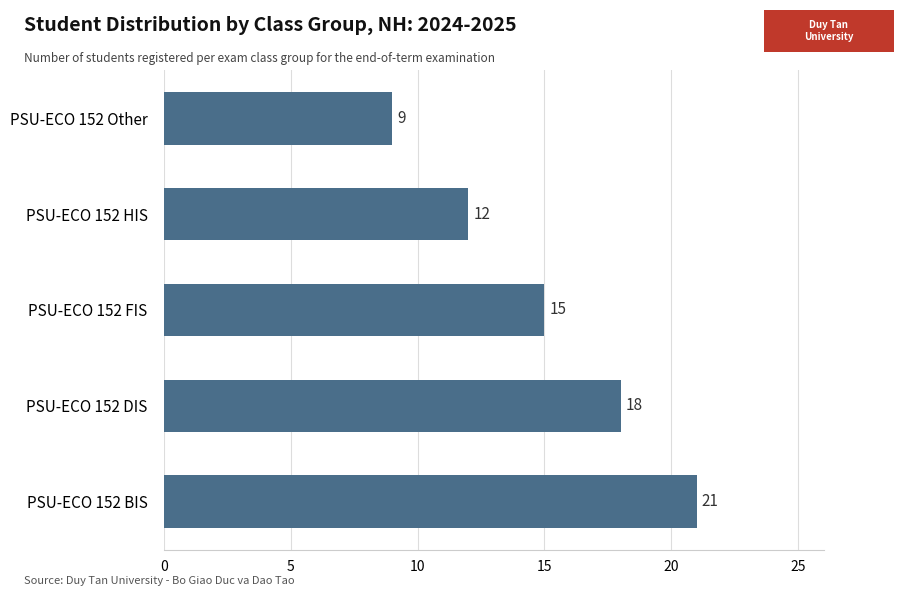

What is the difference between the maximum and minimum values?

12